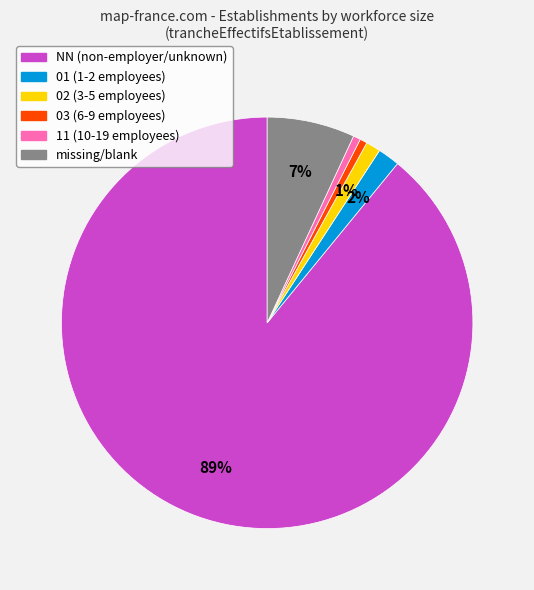

Is there any slice that represents more than half of the pie?

Yes